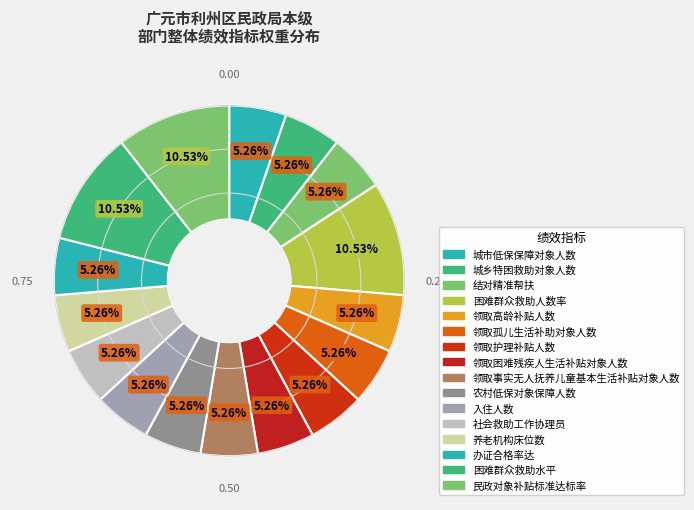

True or false: 领取事实无人抚养儿童基本生活补贴对象人数 accounts for 1% of the total.

False